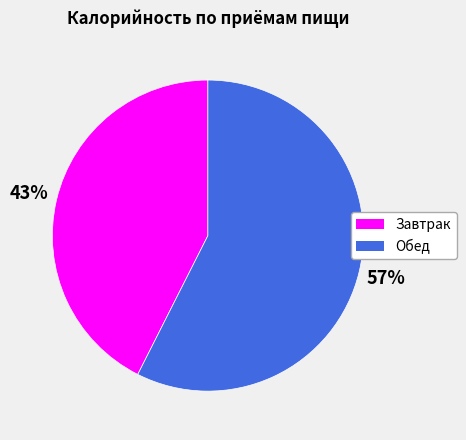

Is the sum of Обед and Завтрак greater than half?

Yes